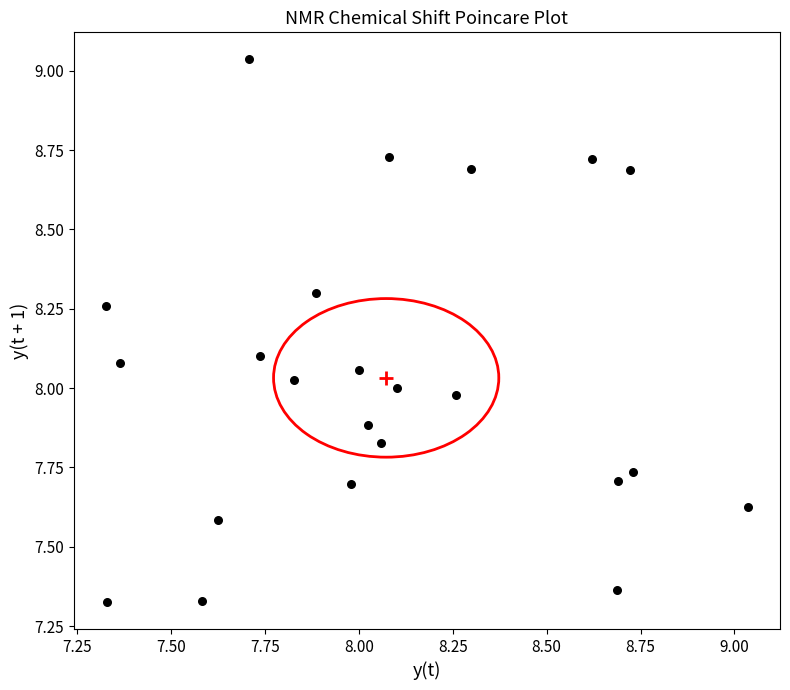

What is the range of Y values (max minus min)?

1.7